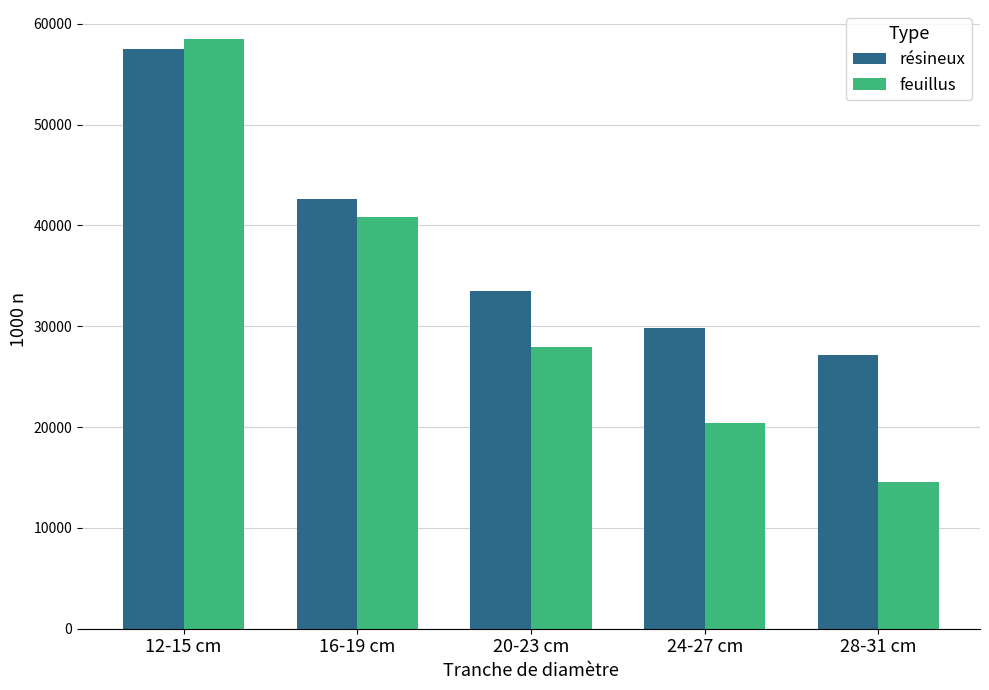

At how many categories does at least one series exceed 54073?

1